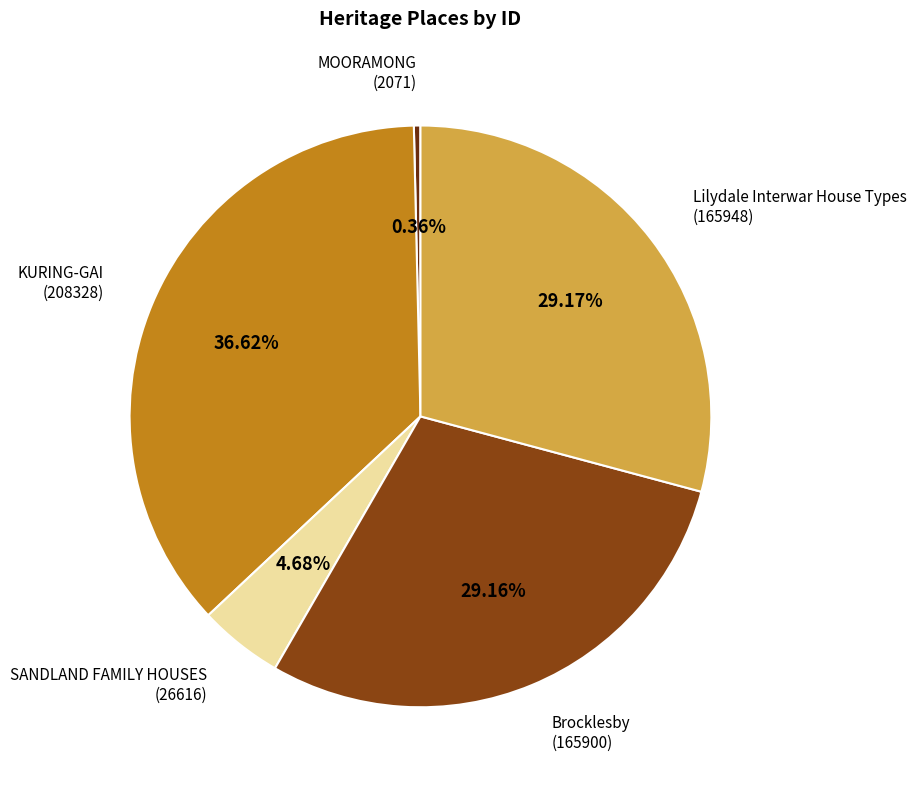

Combined, what portion of the pie is Lilydale Interwar House Types and MOORAMONG?

29.5%